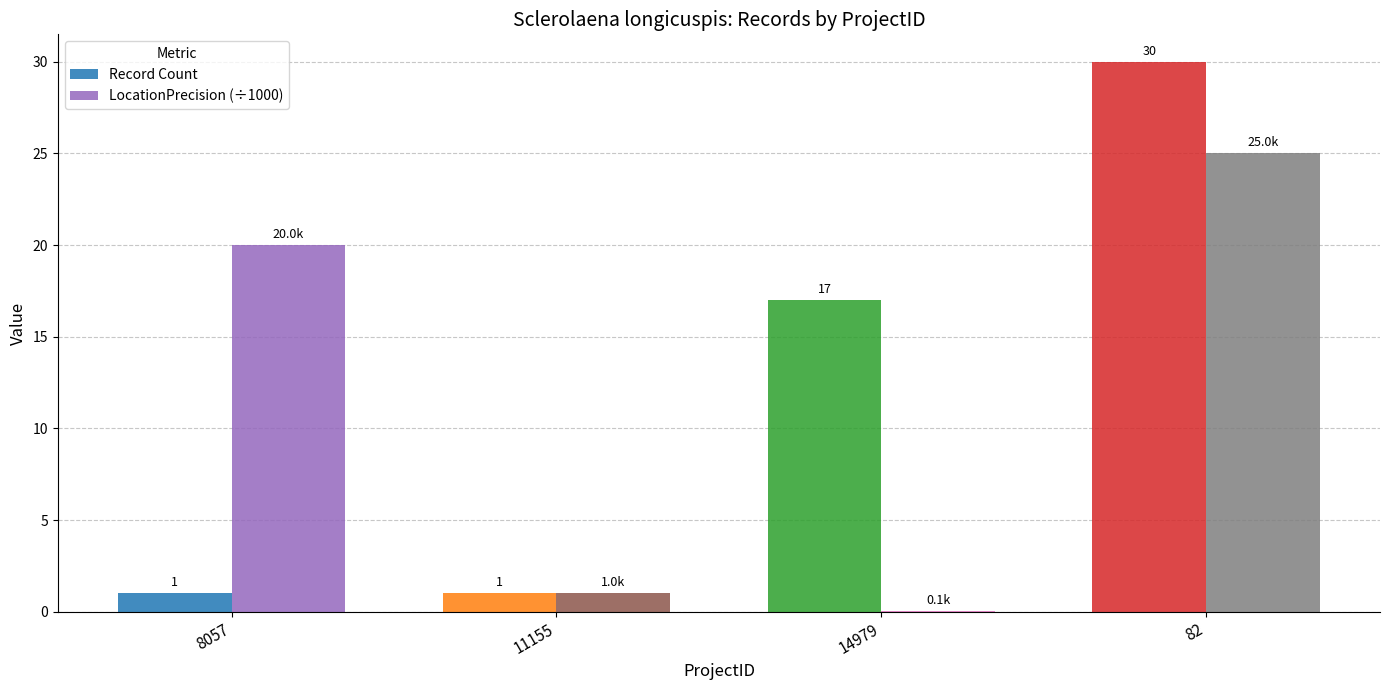

Is the value of LocationPrecision (÷1000) at 82 greater than the value of Record Count at 8057?

Yes